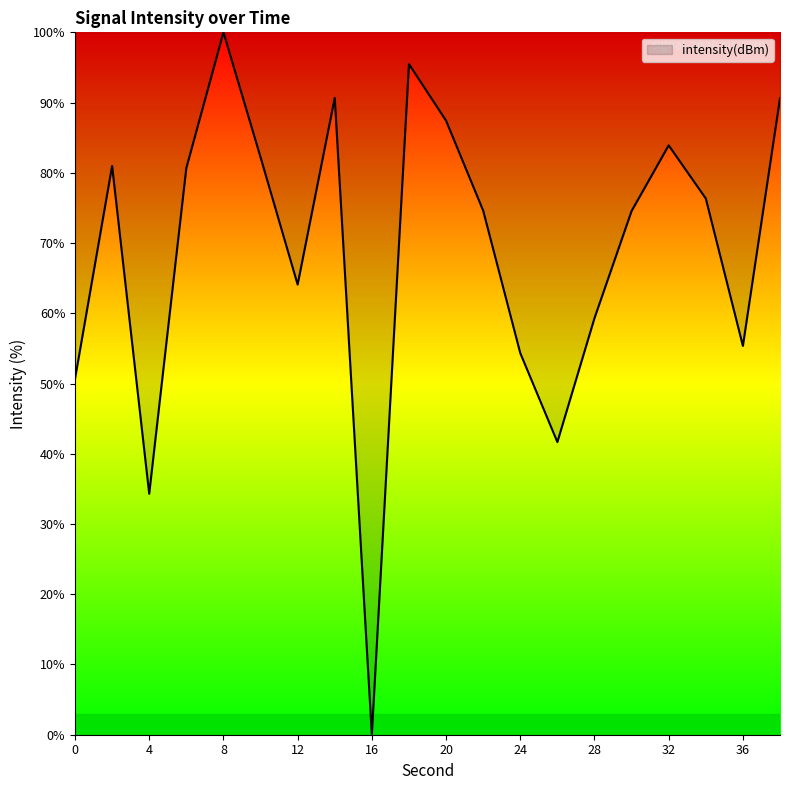

How many interior local peaks (higher than both neighbors) does the data have?

5